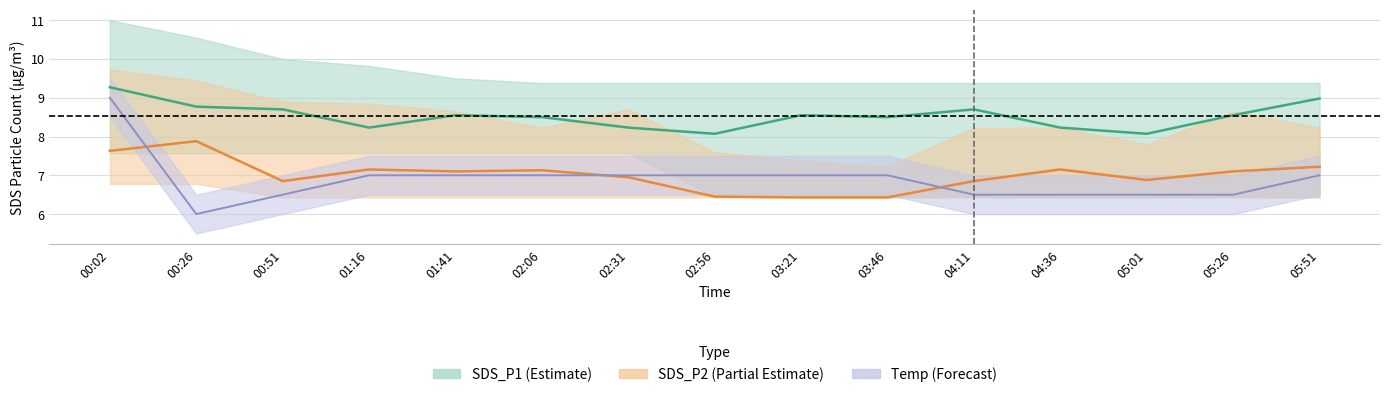

Which series changed the most between 00:51 and 05:01?

SDS_P1 center